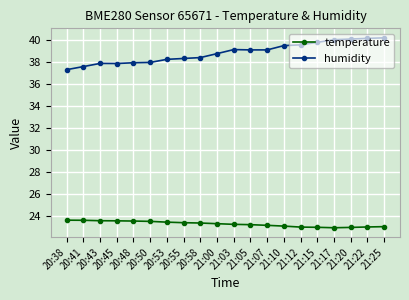

At how many categories does at least one series exceed 29?

20